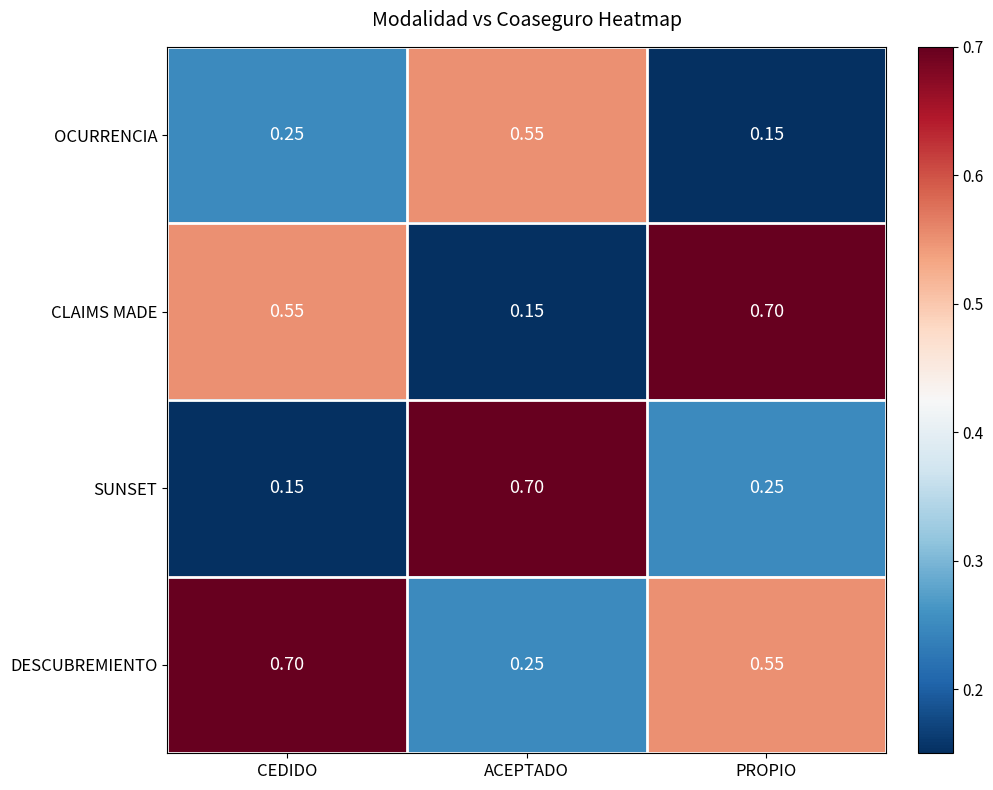

Which series has the largest total across all categories?

DESCUBREMIENTO